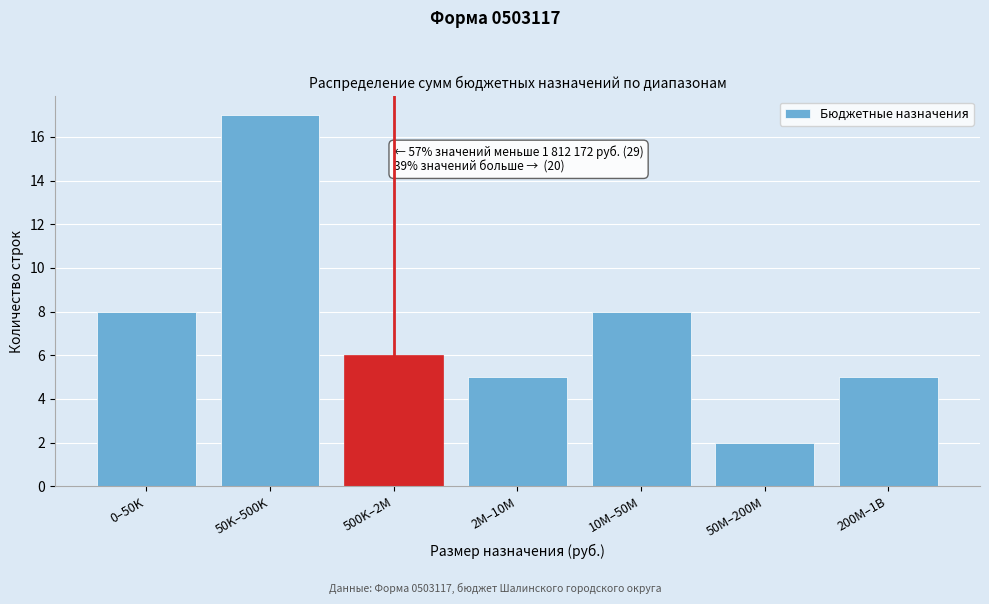

Reading left to right, list all the values displayed in this chart.

0–50K=8	50K–500K=17	500K–2M=6	2M–10M=5	10M–50M=8	50M–200M=2	200M–1B=5